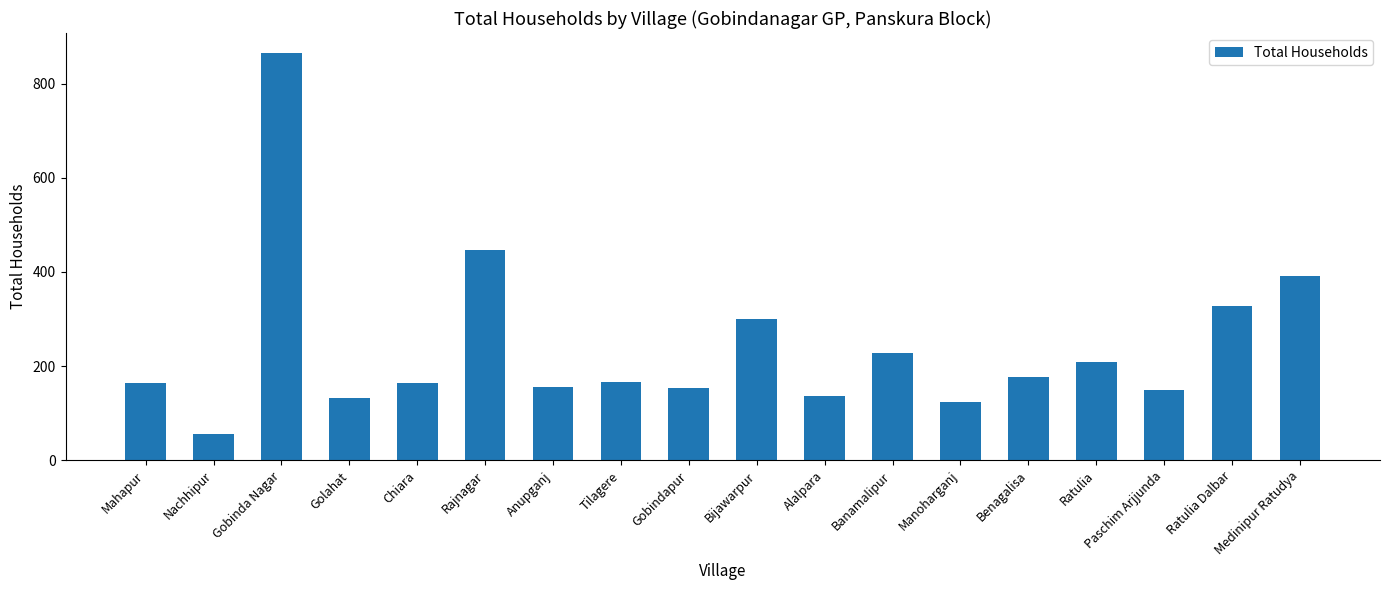

What position from the right is Nachhipur?

17